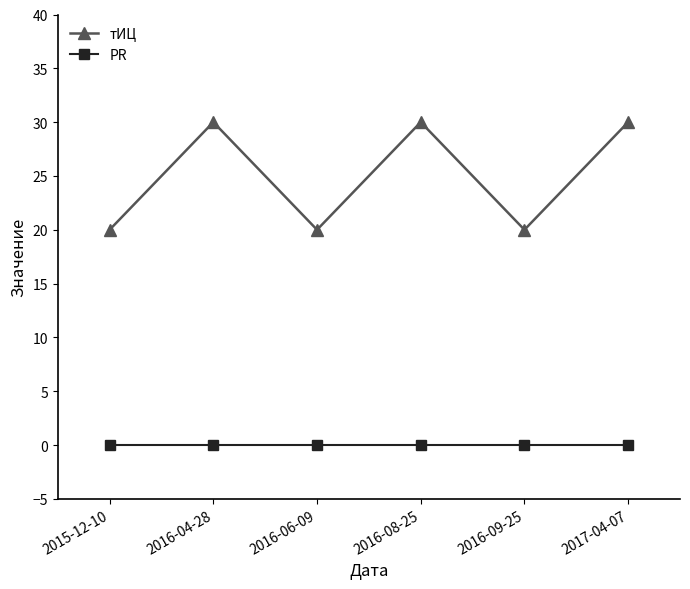

True or false: PR has a value of 0 at 2016-06-09.

True